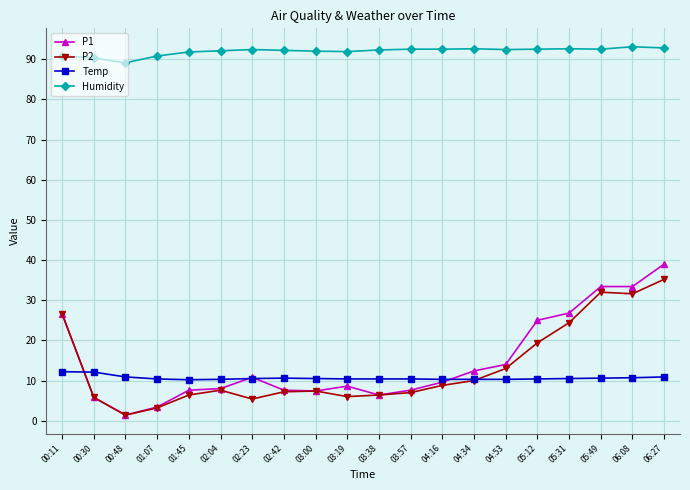

How many lines are shown in the chart?

4